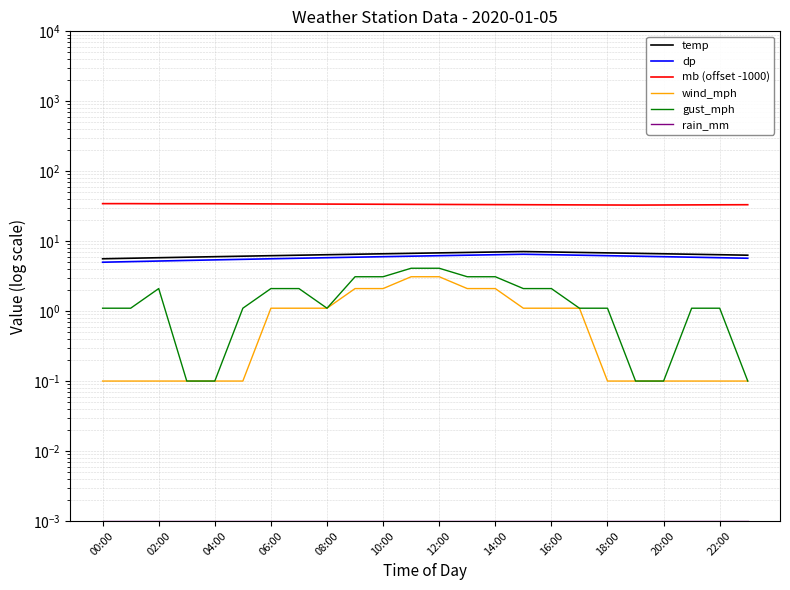

True or false: wind_mph and gust_mph intersect in this chart.

False